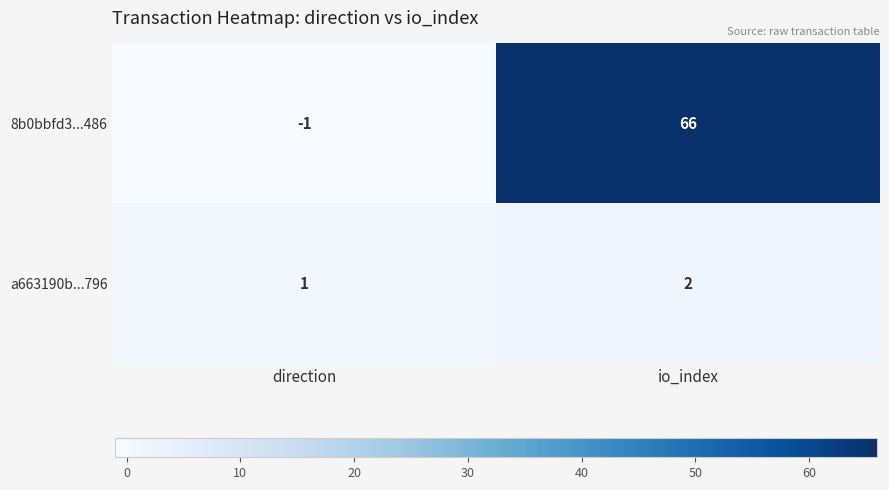

What is the sum of the 8b0bbfd3...486 values at direction and io_index?

65